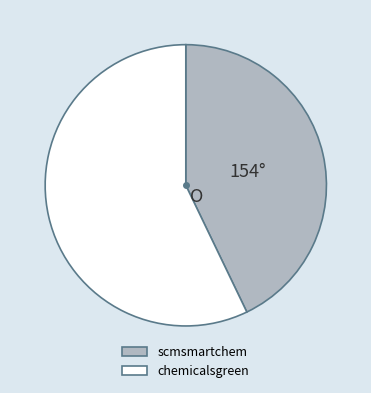

True or false: chemicalsgreen accounts for 66% of the total.

False